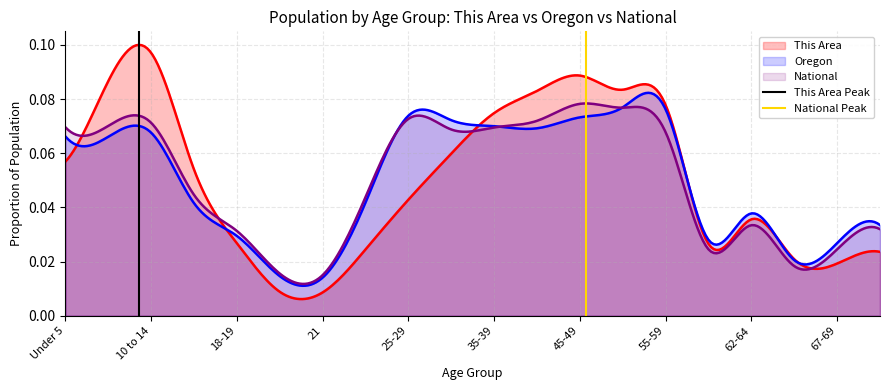

Is the value of This Area Peak at 10 to 14 greater than the value of National Peak at 10 to 14?

No